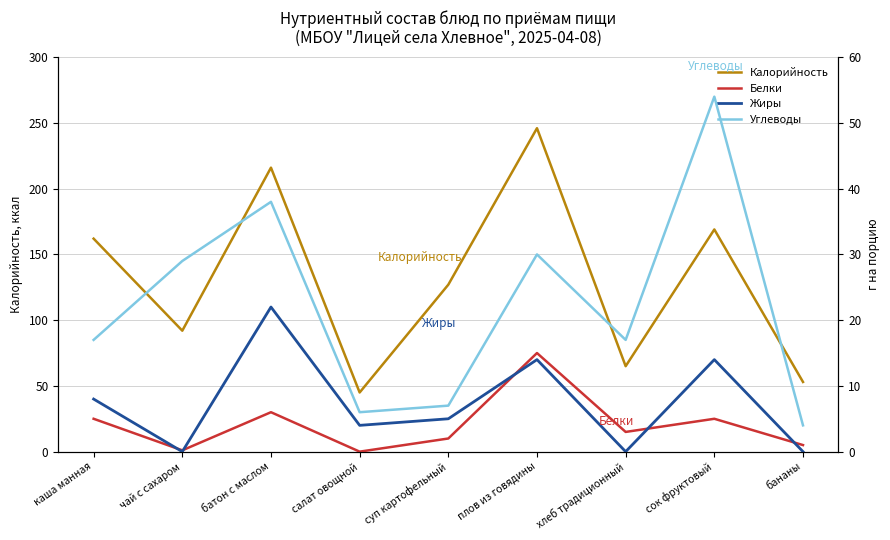

What is the sum of the Жиры values at бананы and салат овощной?

4.0